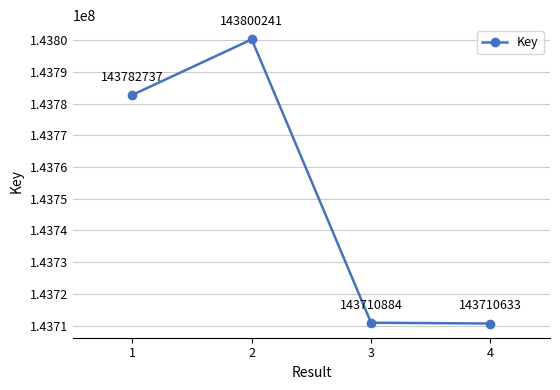

What is the greatest value displayed?

143800241